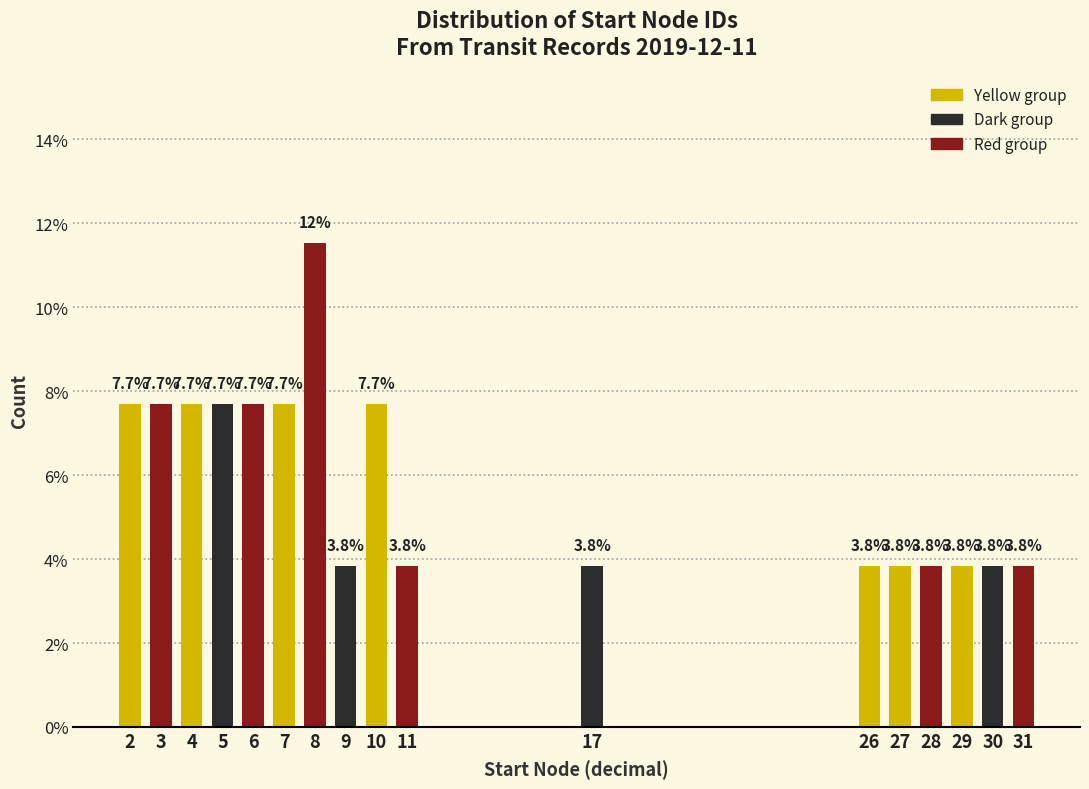

Reading right to left, list all the values displayed in this chart.

3.8	3.8	3.8	3.8	3.8	3.8	3.8	3.8	7.7	3.8	11.5	7.7	7.7	7.7	7.7	7.7	7.7